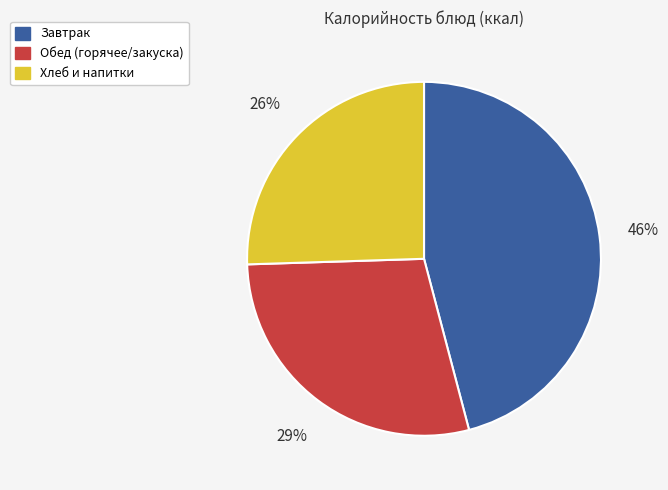

The Обед (горячее/закуска) slice represents 19% of the pie. True or false?

False